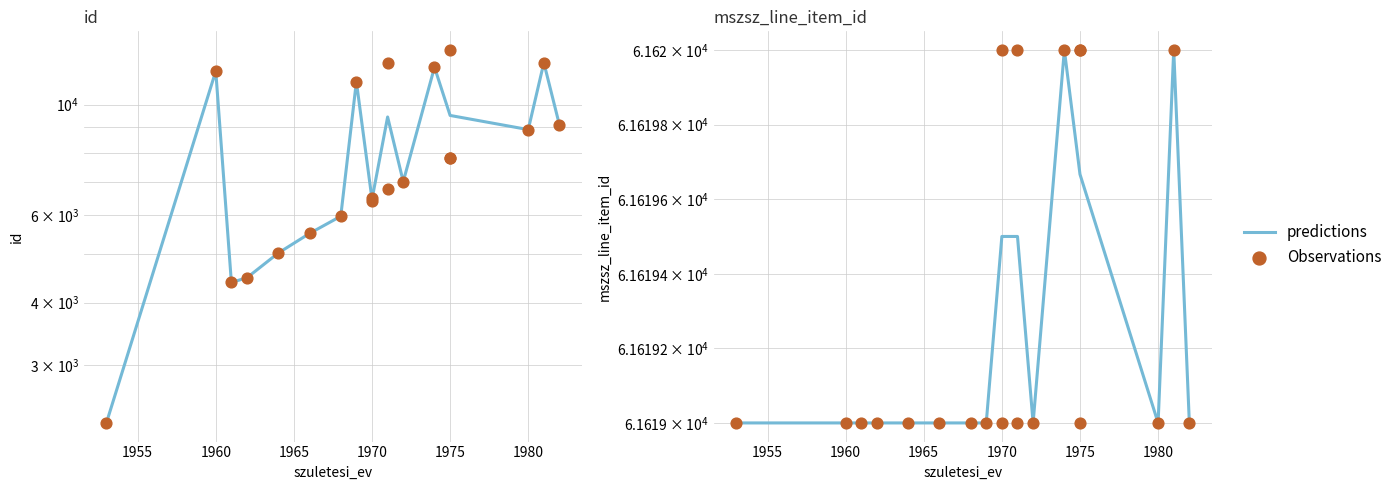

Which series has the largest total across all categories?

mszsz_line_item_id